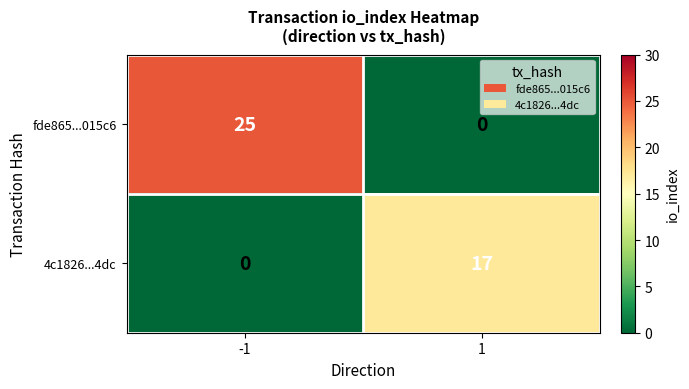

What is the approximate value of 4c1826...4dc at 1, to the nearest 10?

20